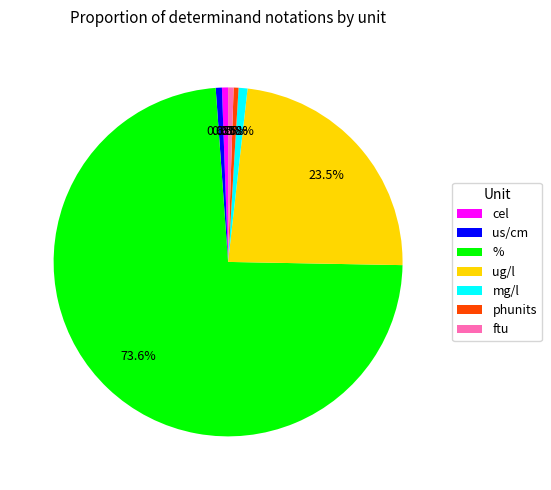

Does any single category account for the majority?

Yes